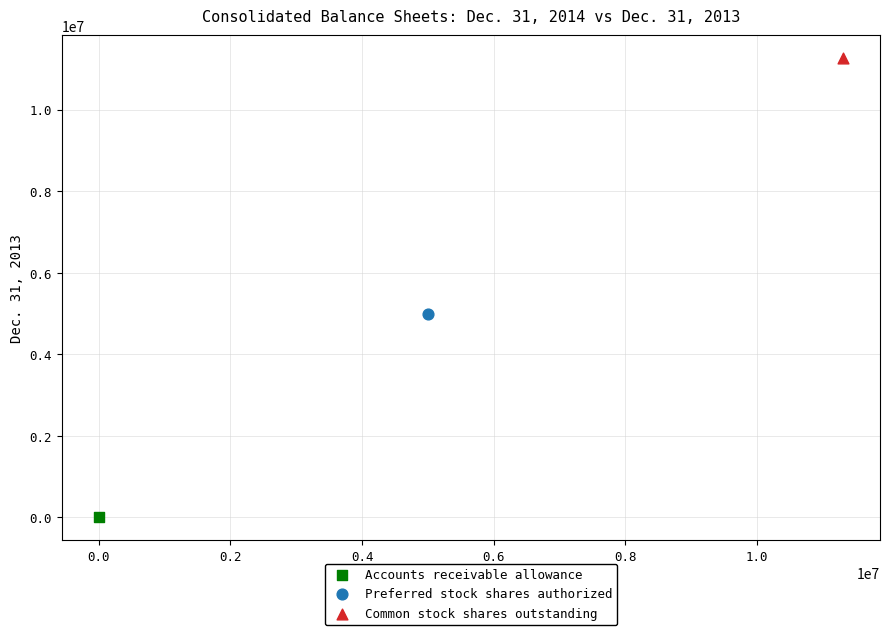

Which series reaches the maximum Y coordinate?

Common stock shares outstanding